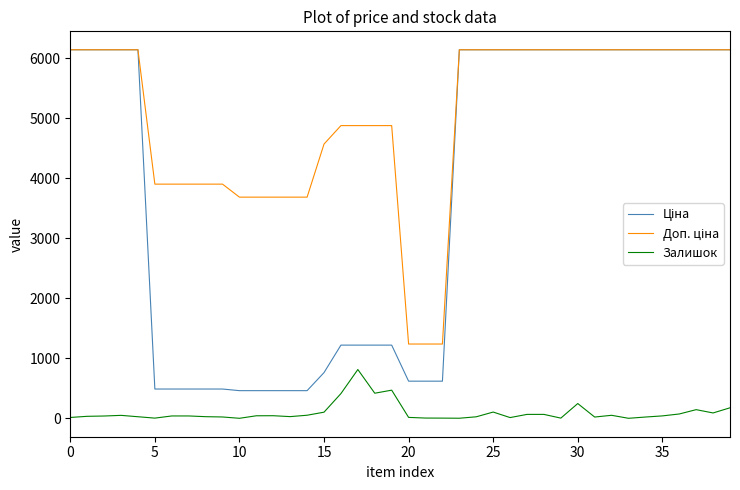

Does the chart have visible grid lines?

No